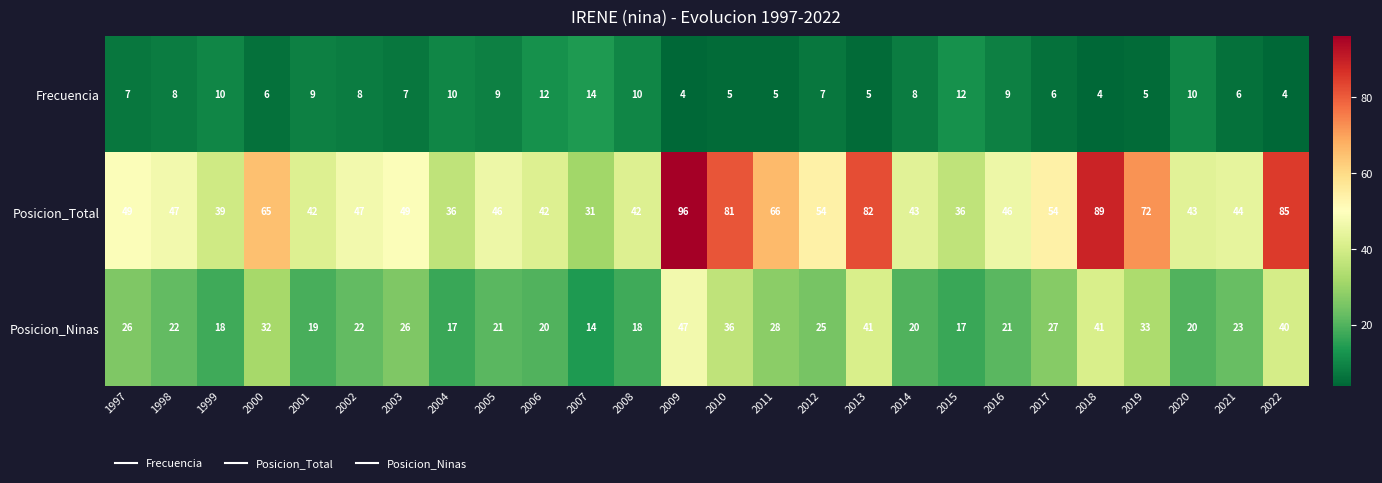

At which label does Posicion_Total reach its minimum?

2007